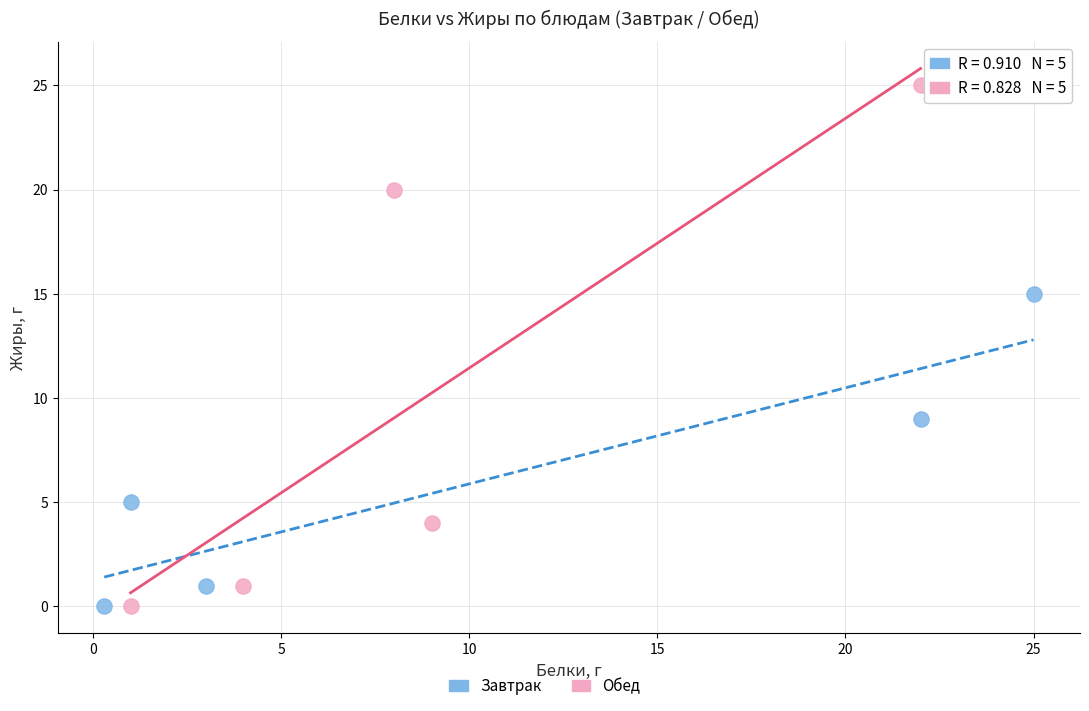

Which series reaches the maximum Y coordinate?

Обед